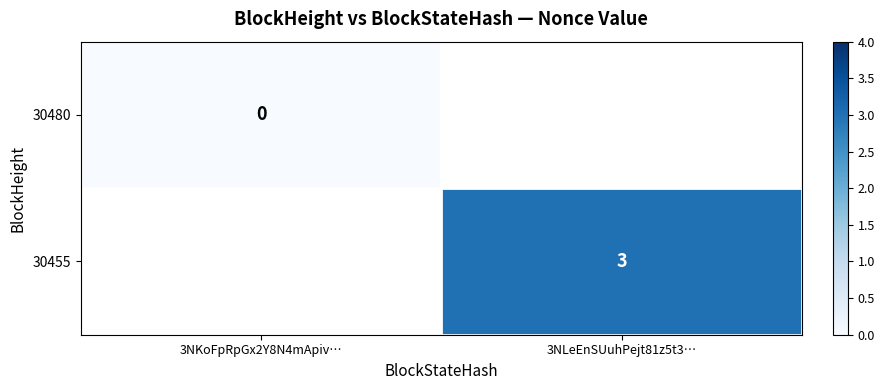

The 30455 series shows 3 at 3NLeEnSUuhPejt81z5t3…. True or false?

True